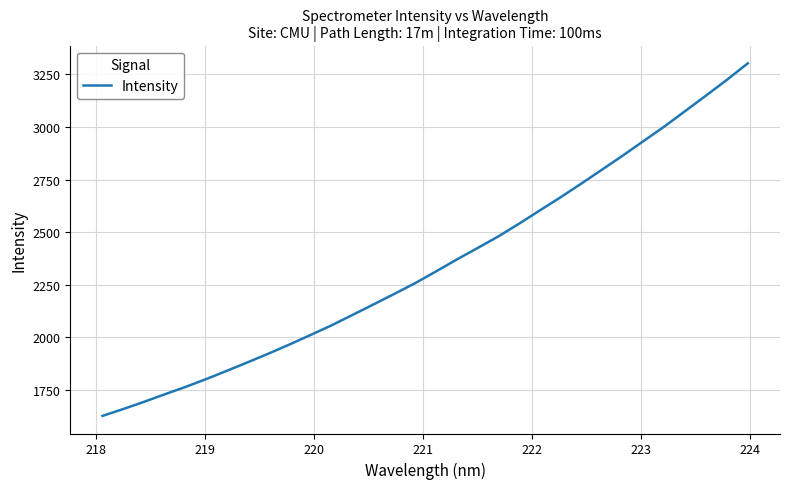

What is the difference between the maximum and minimum values?

1674.8